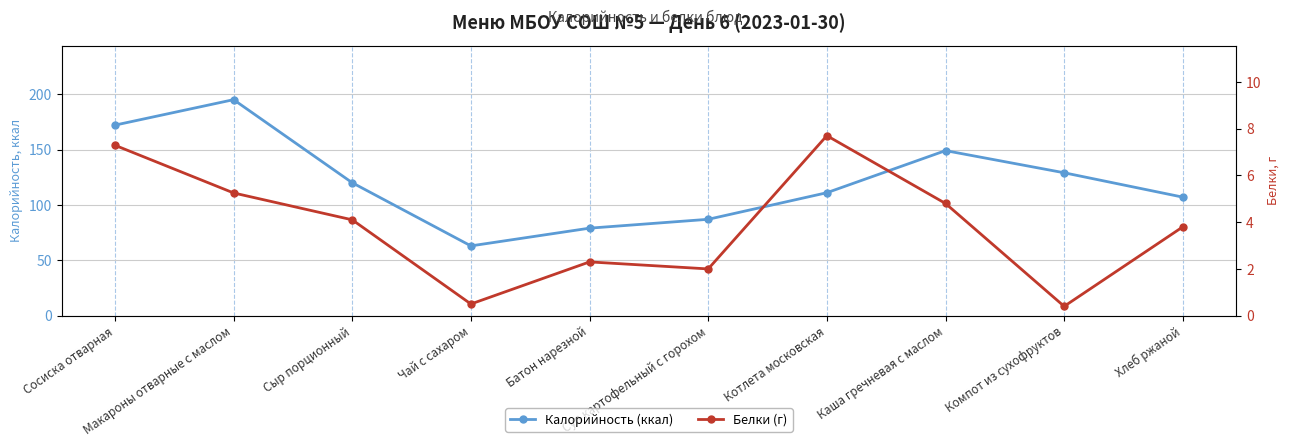

How many values in the Калорийность (ккал) series are below 120?

5